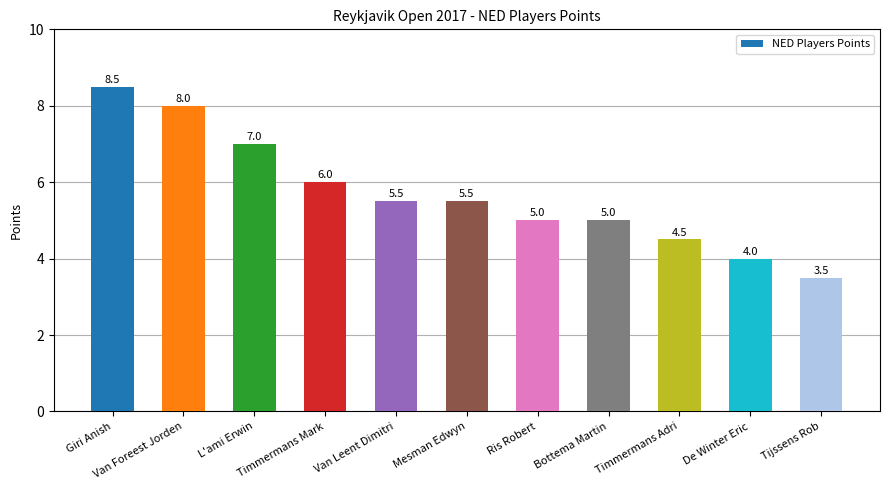

Which has a higher value, Mesman Edwyn or Tijssens Rob?

Mesman Edwyn